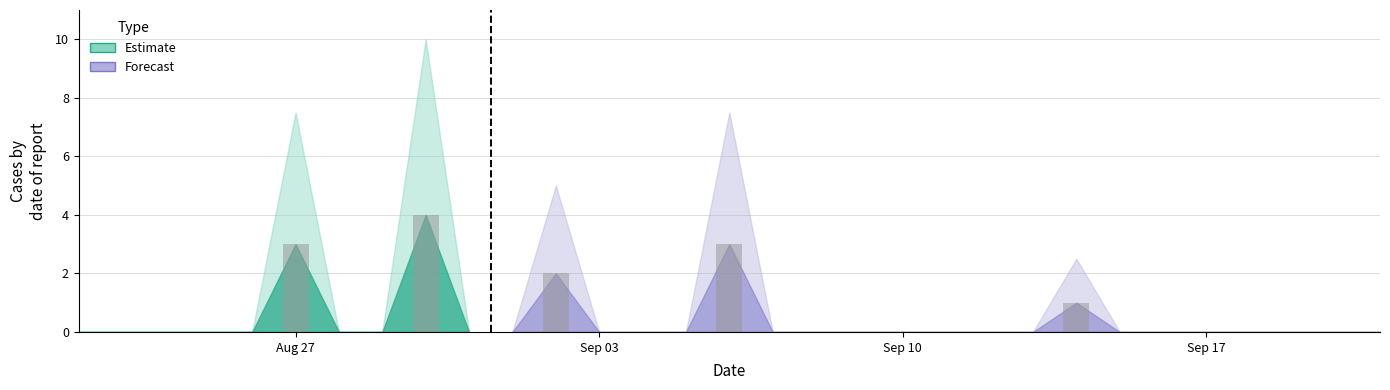

What is the maximum value shown in the chart?

4